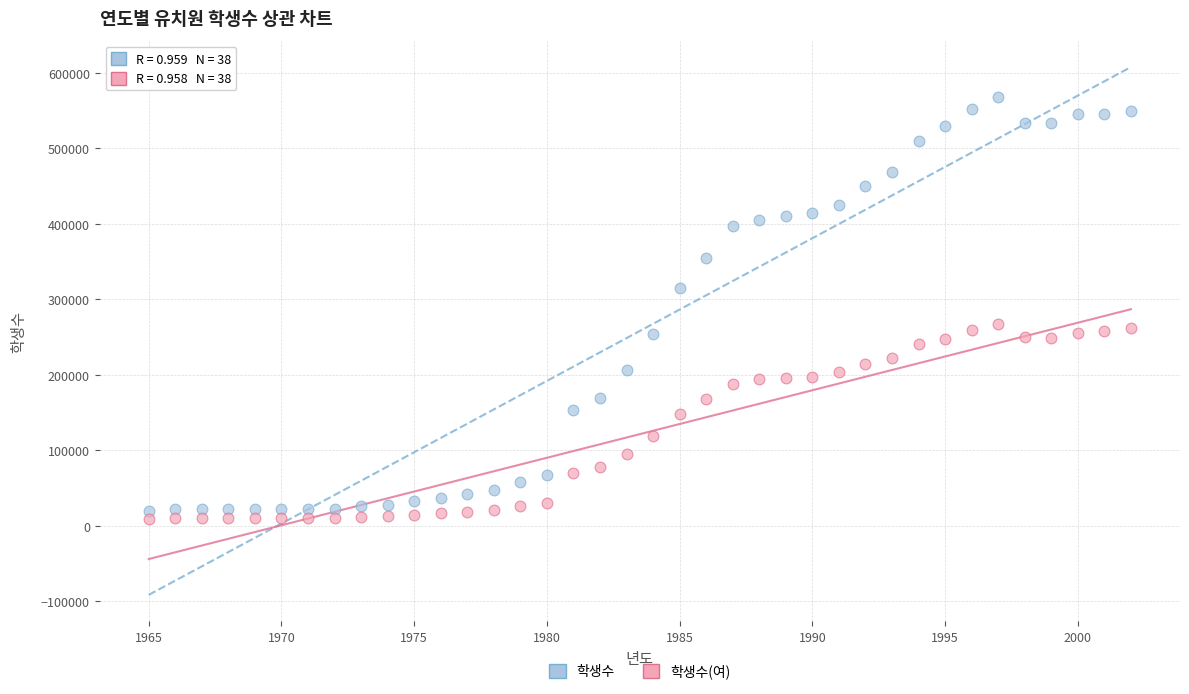

Which series has the widest spread of Y values?

학생수